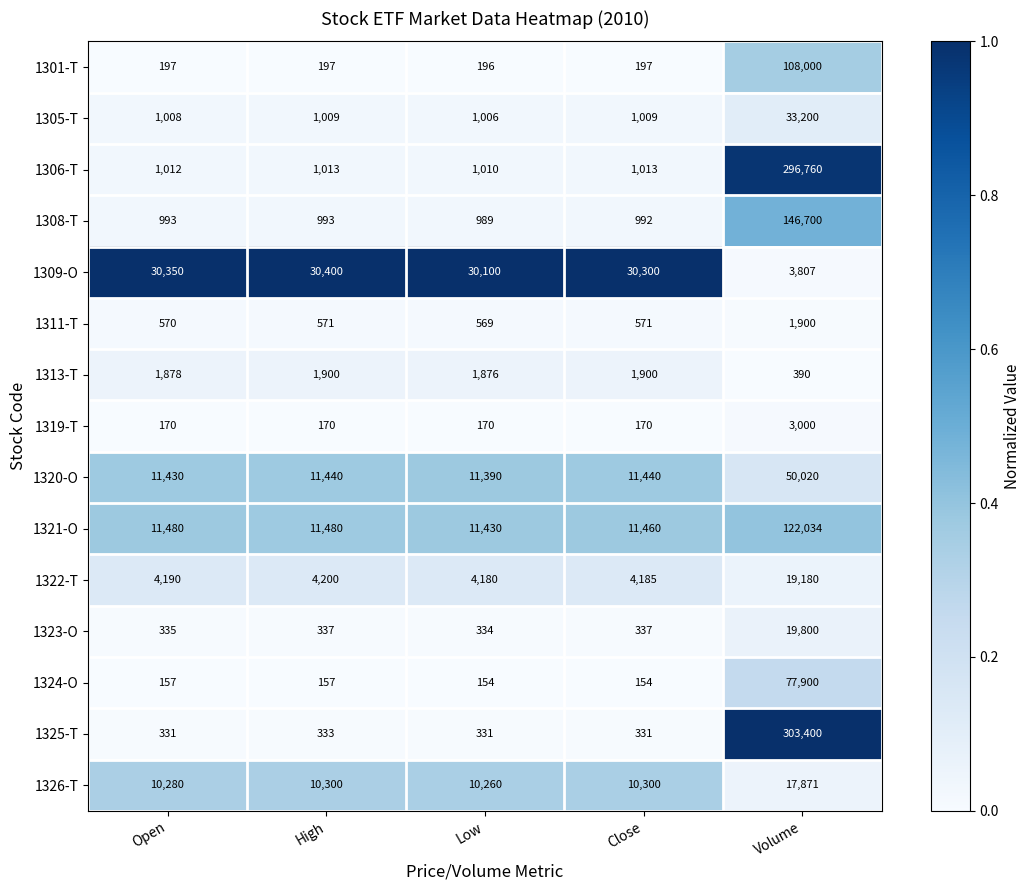

How many categories are shown in the chart?

5